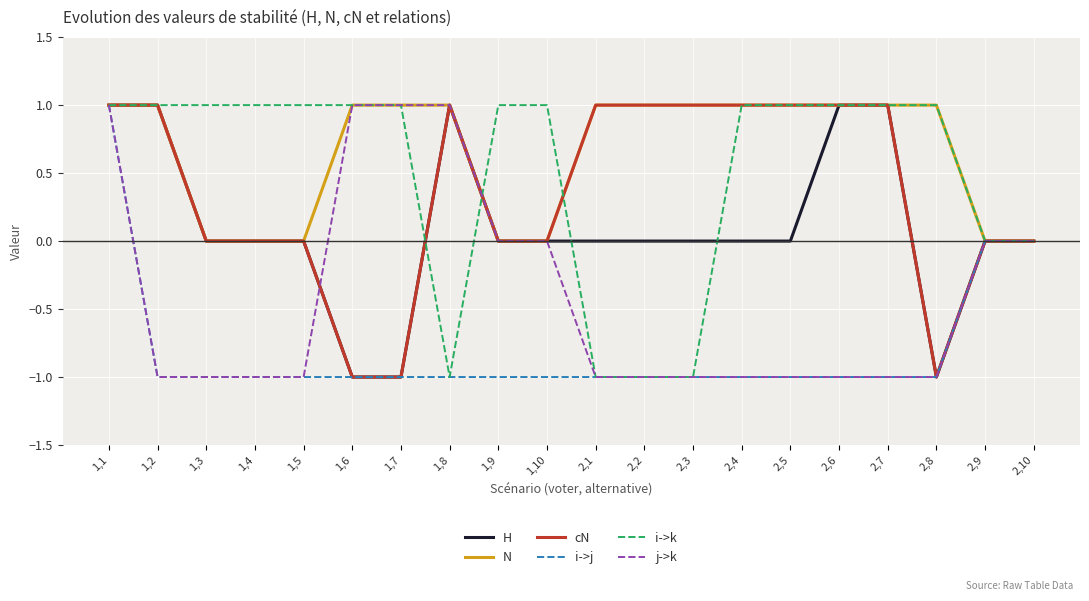

Between 1,8 and 2,1, which series saw the biggest shift?

j->k